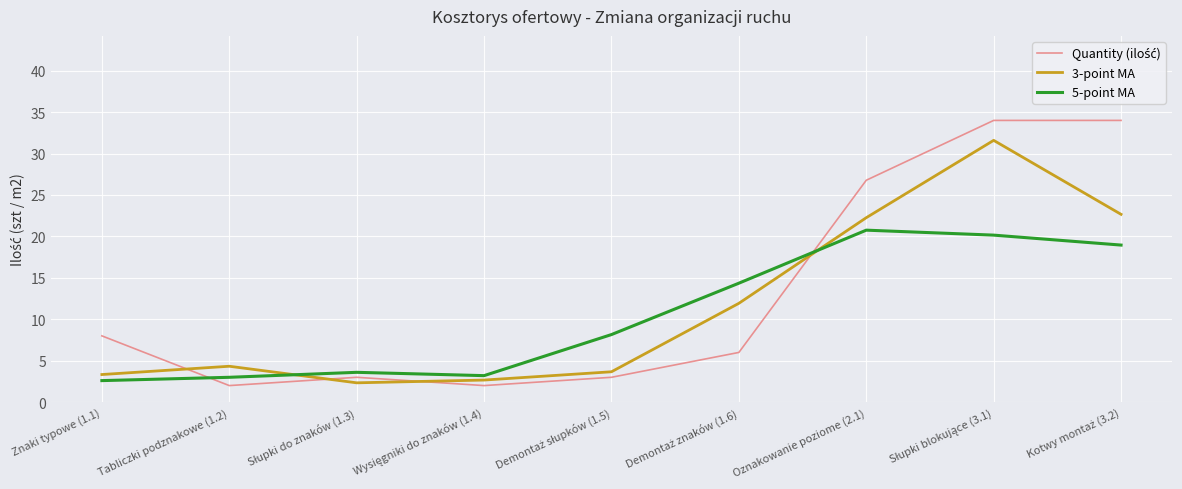

What is the lowest value of the 3-point MA series?

2.3